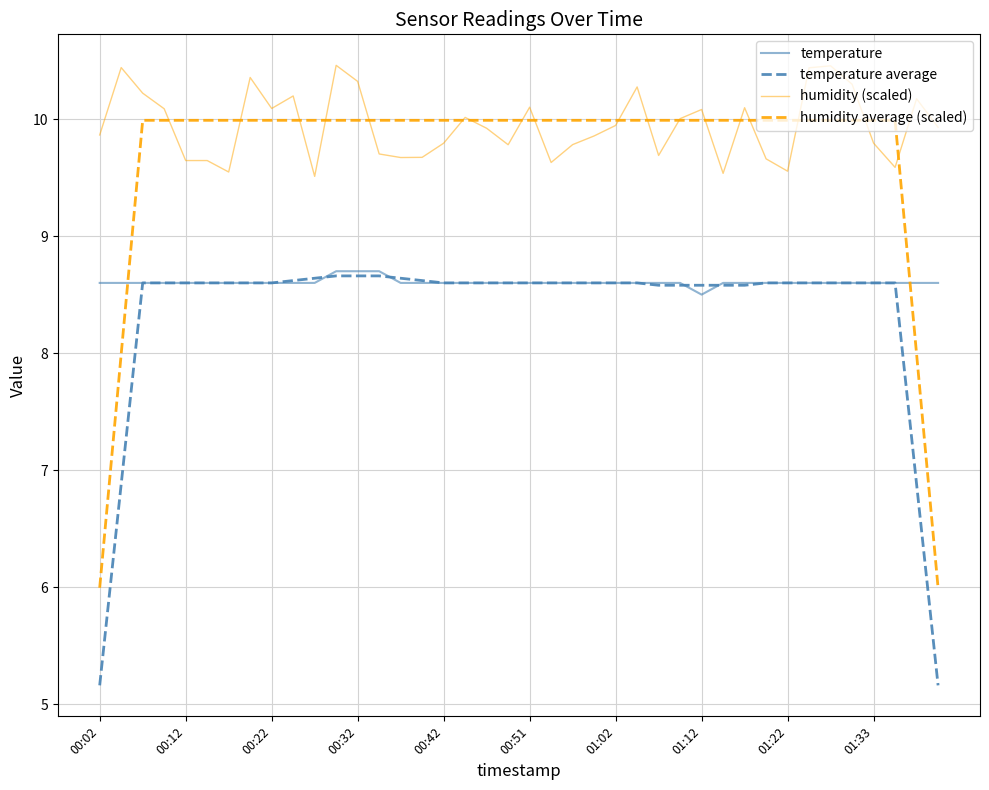

Which series has the largest total across all categories?

humidity (scaled)